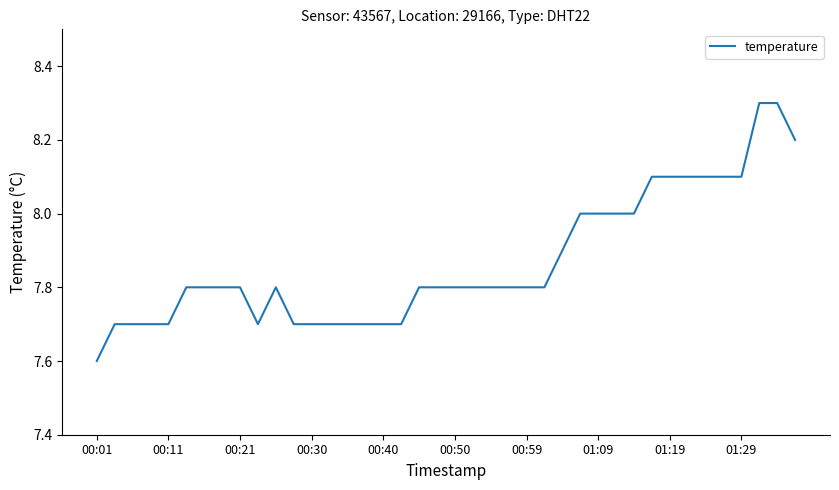

What is the difference between the maximum and minimum values?

0.7